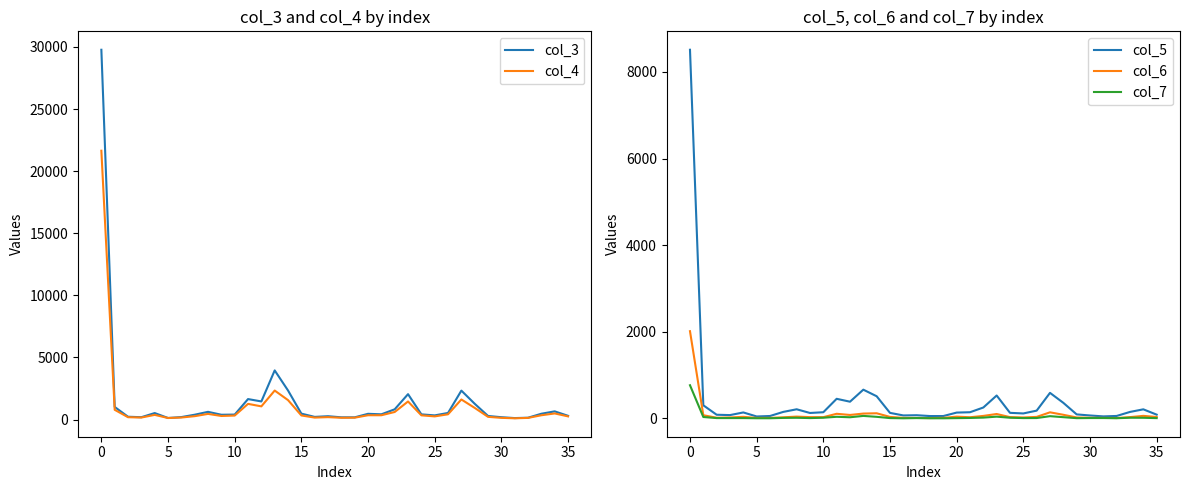

In col_6, how many points are higher than both neighbors (excluding endpoints)?

8